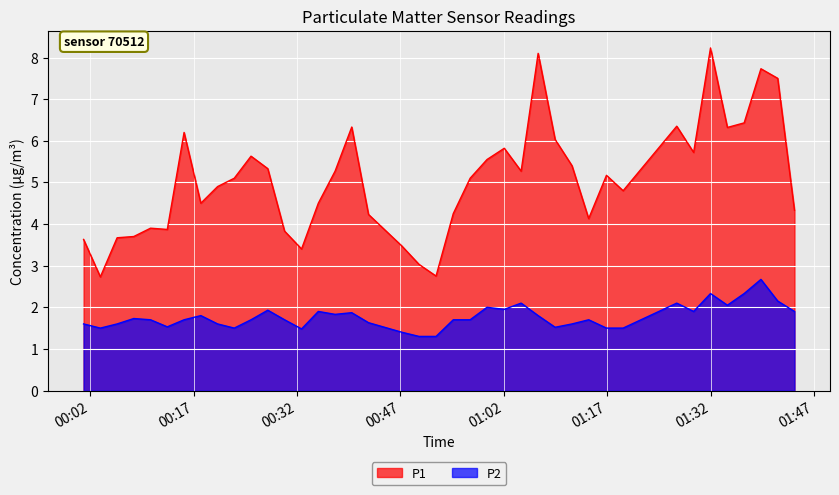

True or false: P1 and P2 intersect in this chart.

False